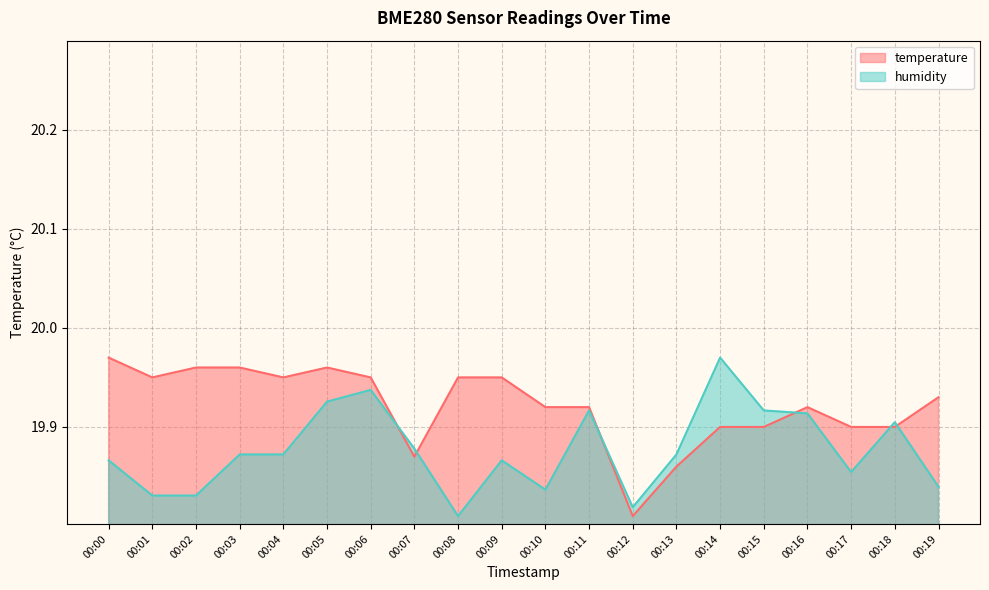

What is the total value across all series at 00:02?

39.8